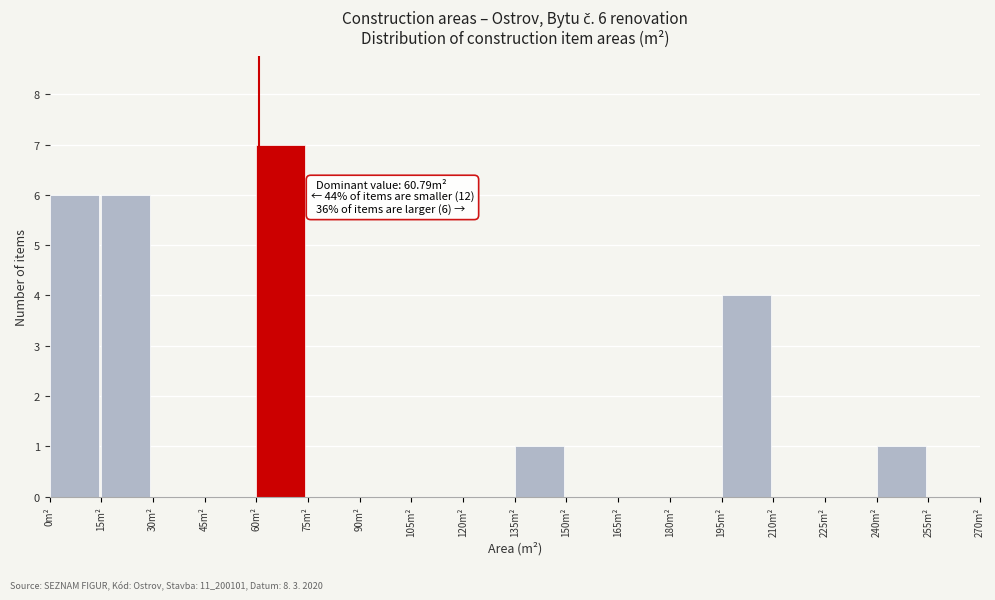

Over which range of the x-axis is the bar tallest?

60 to 75